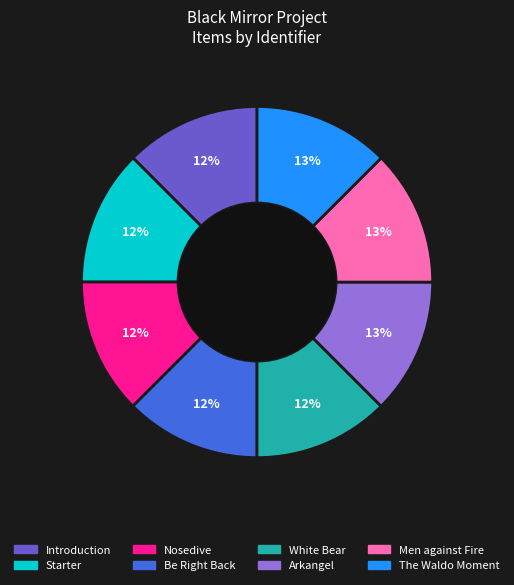

Does any single category account for the majority?

No